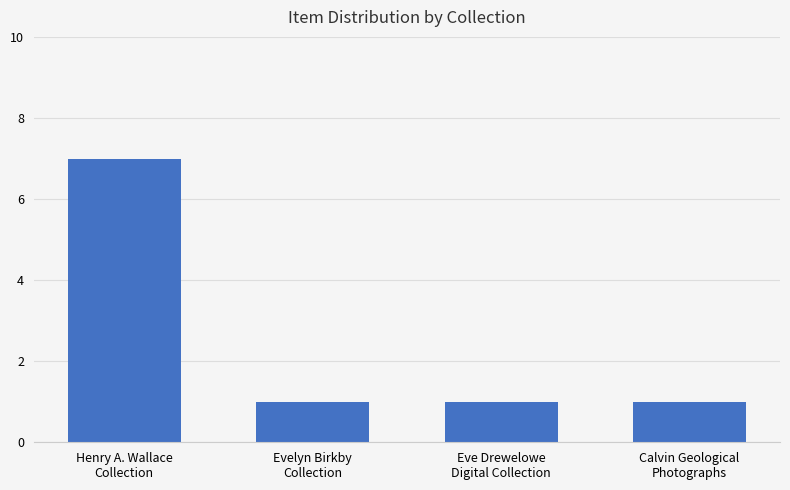

What is the minimum value shown in the chart?

1